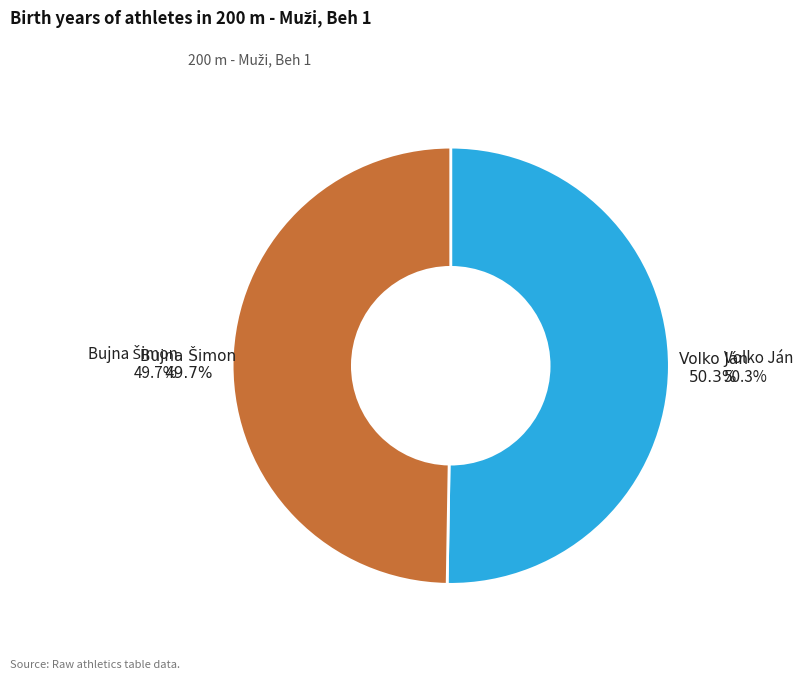

Which category accounts for the majority?

Volko Ján